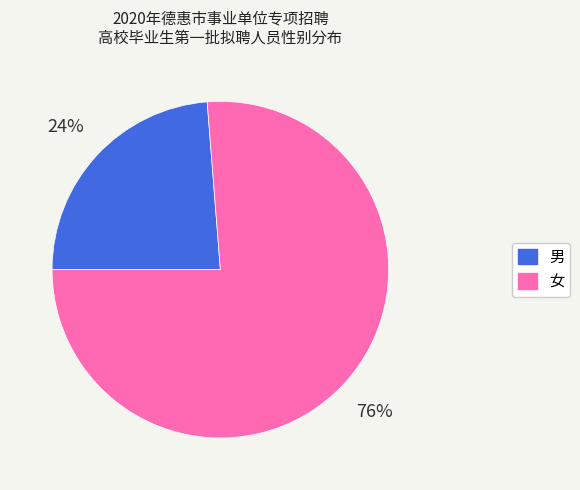

To the nearest percent, what is the combined percentage of 男 and 女?

100%